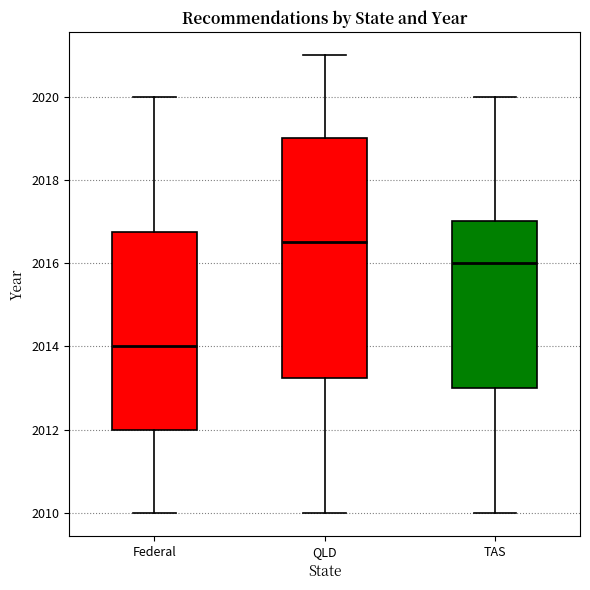

Which box's median line is the highest?

QLD